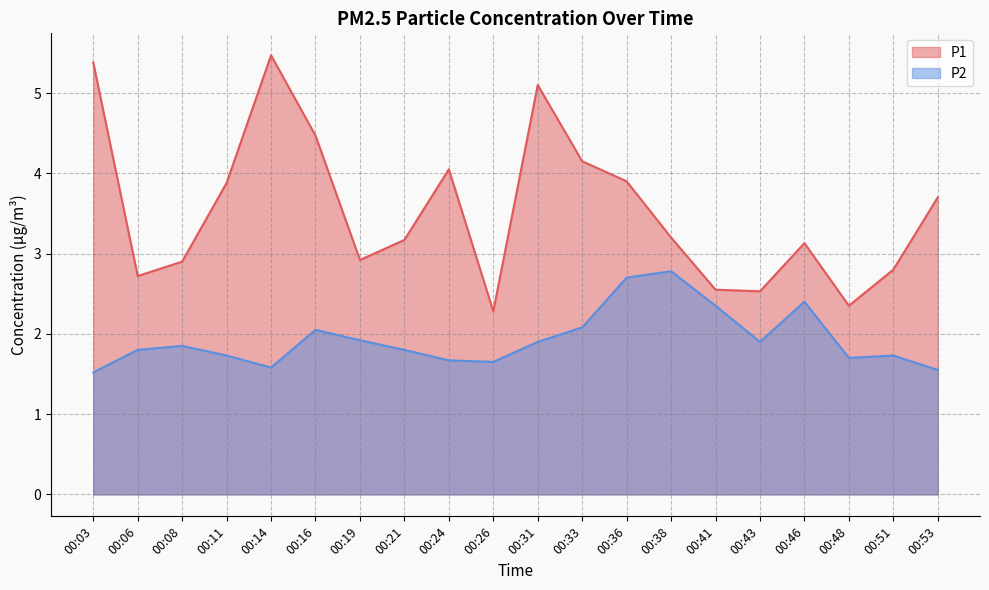

Where is the first local minimum for P1?

00:06